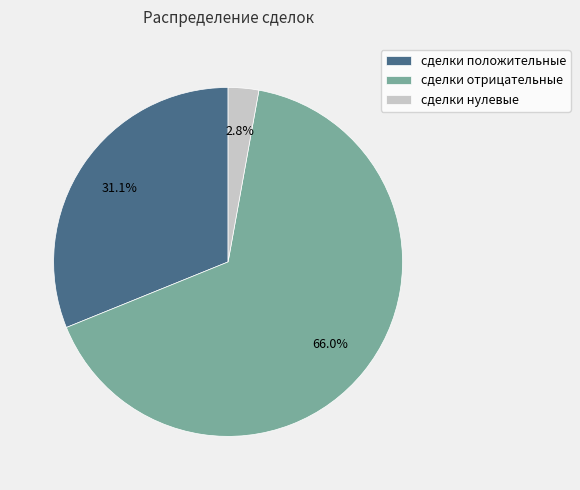

Which slice is the smallest?

сделки нулевые